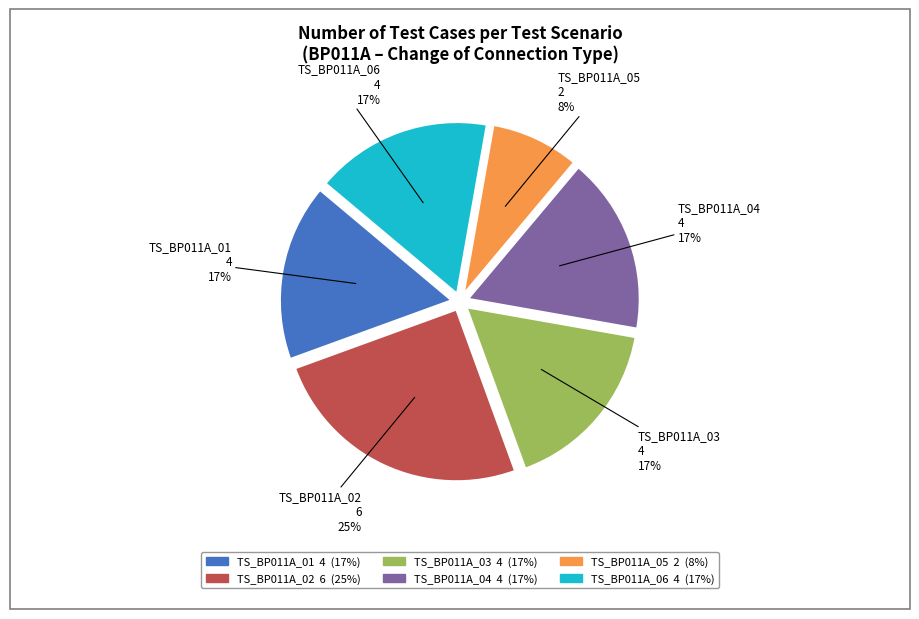

Which category has the smallest portion of the pie?

TS_BP011A_05